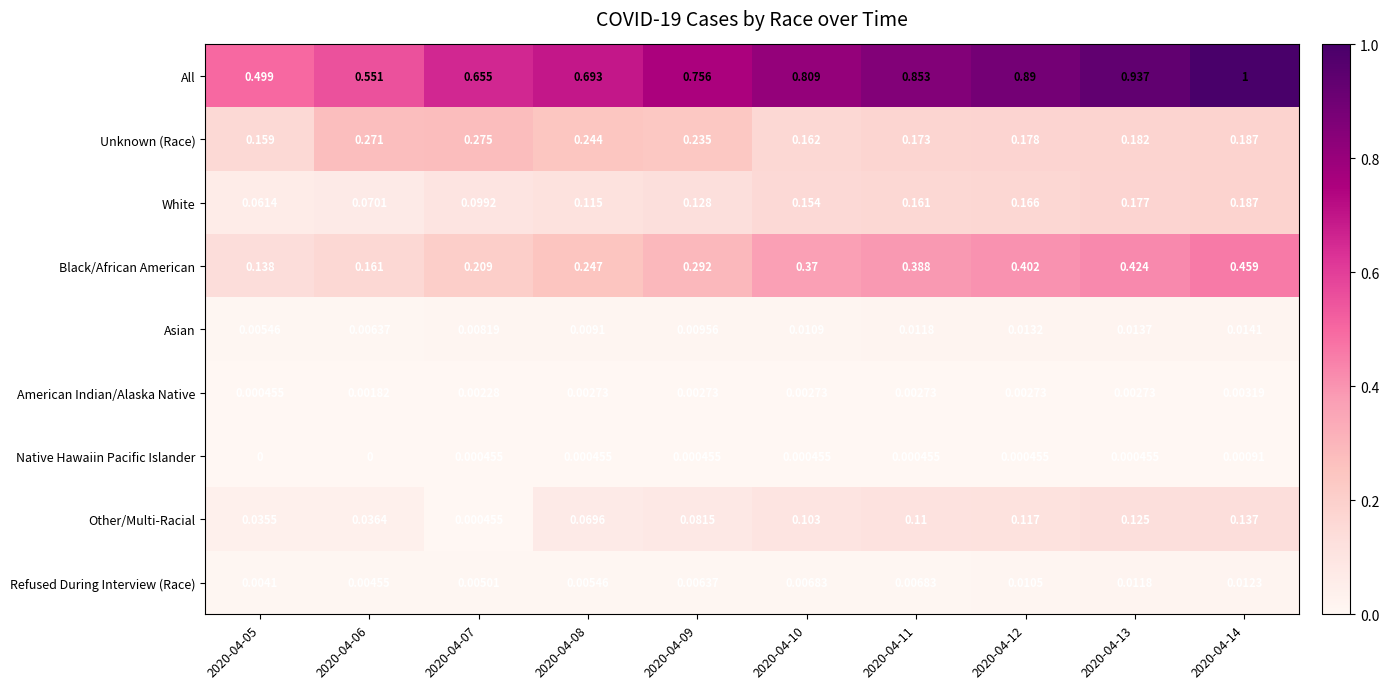

At 2020-04-09, list the series in order from smallest to largest.

Native Hawaiin Pacific Islander, American Indian/Alaska Native, Refused During Interview (Race), Asian, Other/Multi-Racial, White, Unknown (Race), Black/African American, All